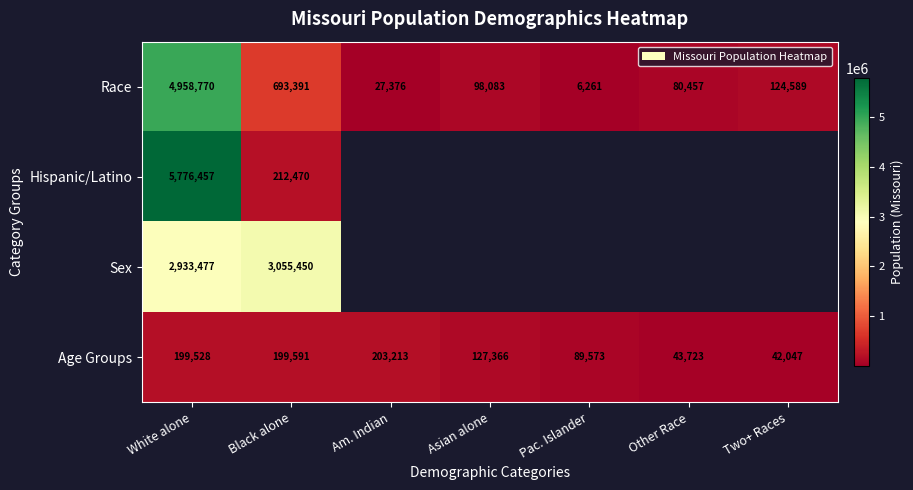

Rank the series at Black alone from lowest to highest value.

Age Groups, Hispanic/Latino, Race, Sex